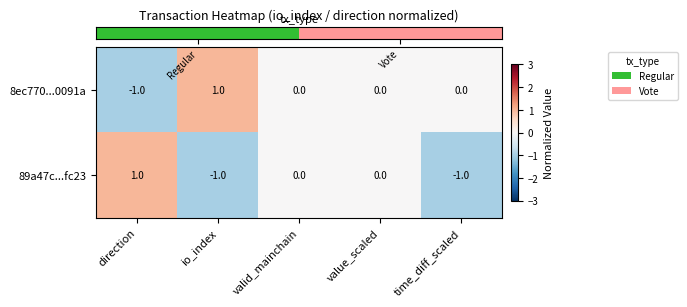

Is it true that 89a47c...fc23 equals 2 at direction?

False